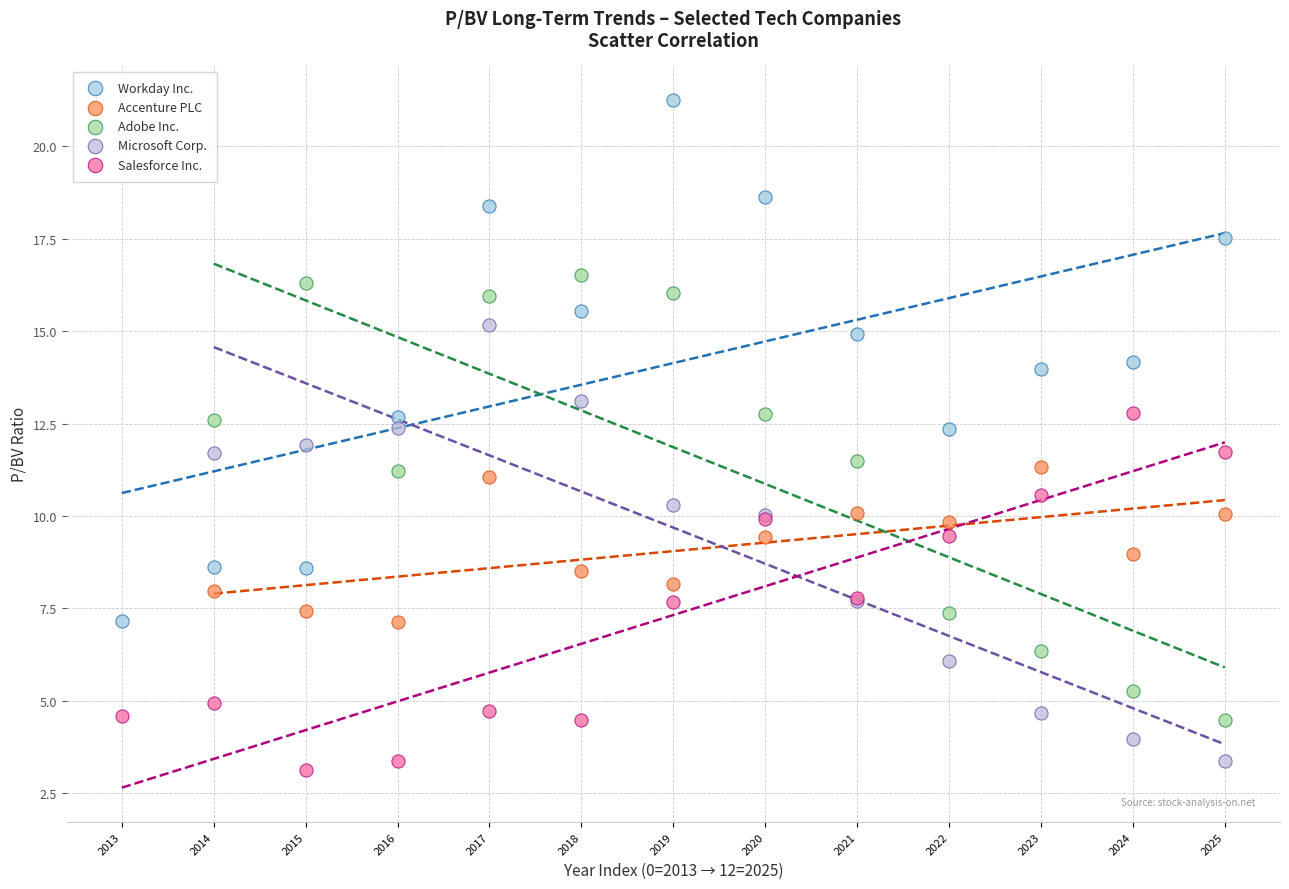

Which series reaches the maximum Y coordinate?

Workday Inc.